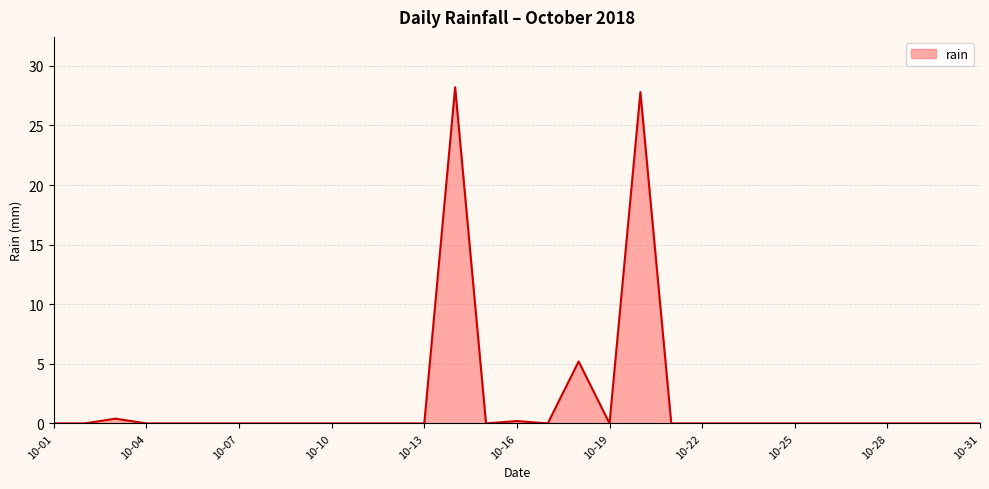

What is the difference between the maximum and minimum values?

28.2